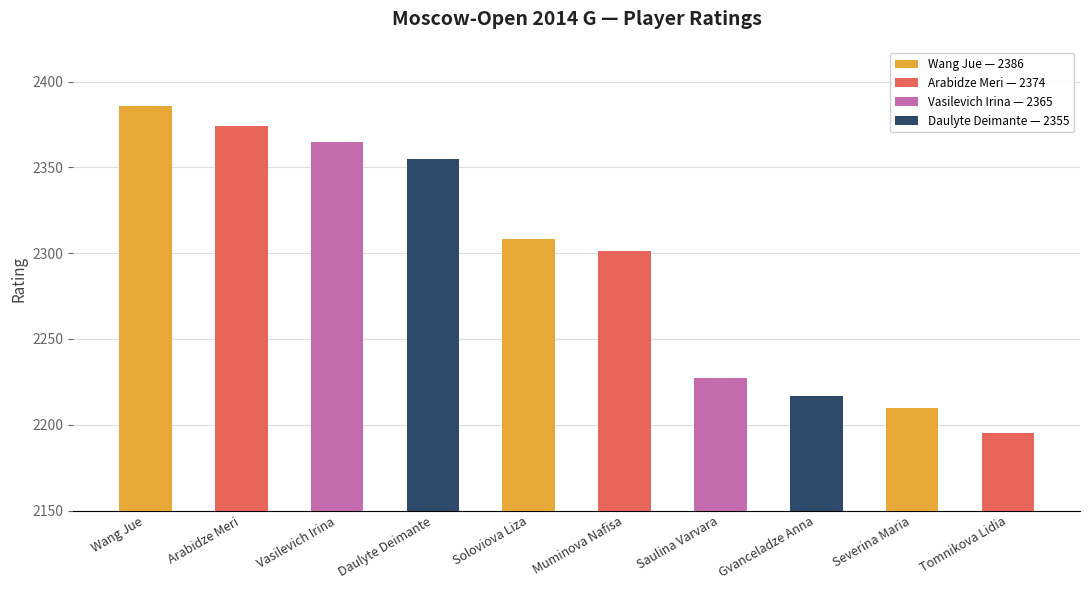

The value at Gvanceladze Anna is 3567. True or false?

False